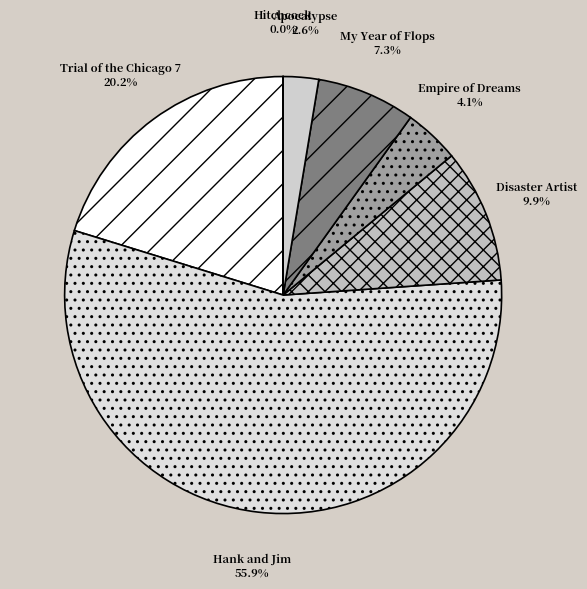

To the nearest percent, what portion does Disaster Artist represent?

10%